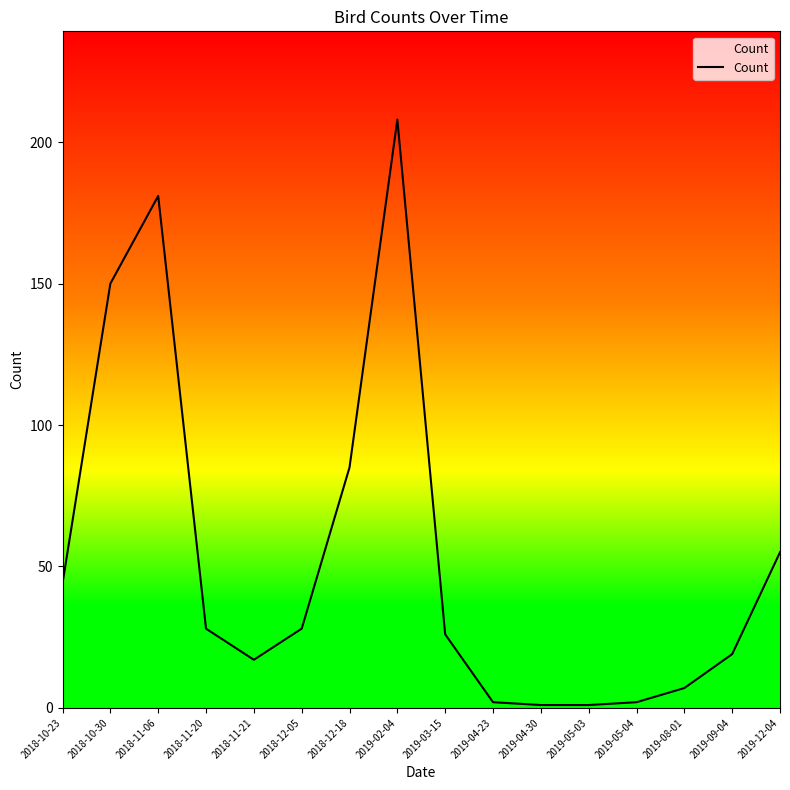

Reading left to right, transcribe all the data shown in this chart.

2018-10-23=44	2018-10-30=150	2018-11-06=181	2018-11-20=28	2018-11-21=17	2018-12-05=28	2018-12-18=85	2019-02-04=208	2019-03-15=26	2019-04-23=2	2019-04-30=1	2019-05-03=1	2019-05-04=2	2019-08-01=7	2019-09-04=19	2019-12-04=55